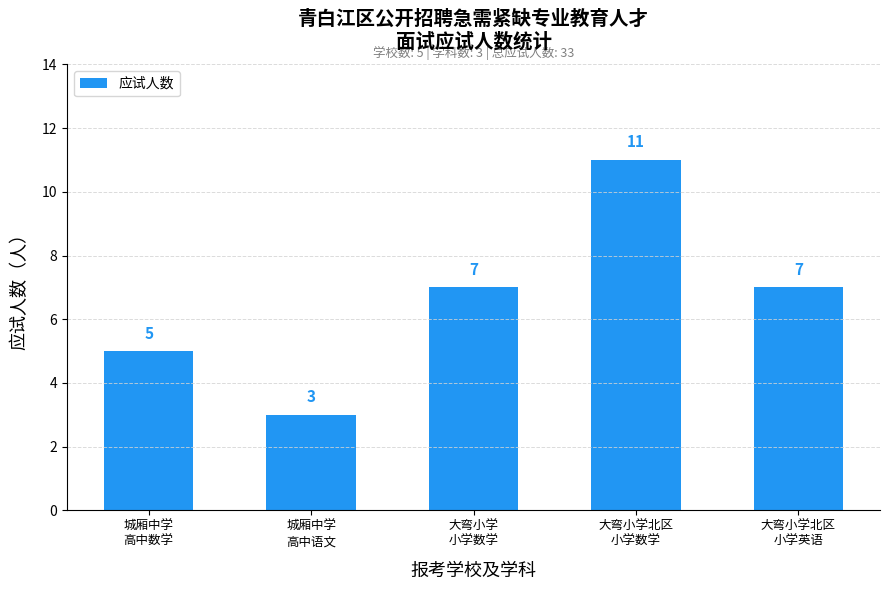

Approximately how many times larger is the value at 城厢中学
高中数学 compared to 大弯小学北区
小学英语?

0.7